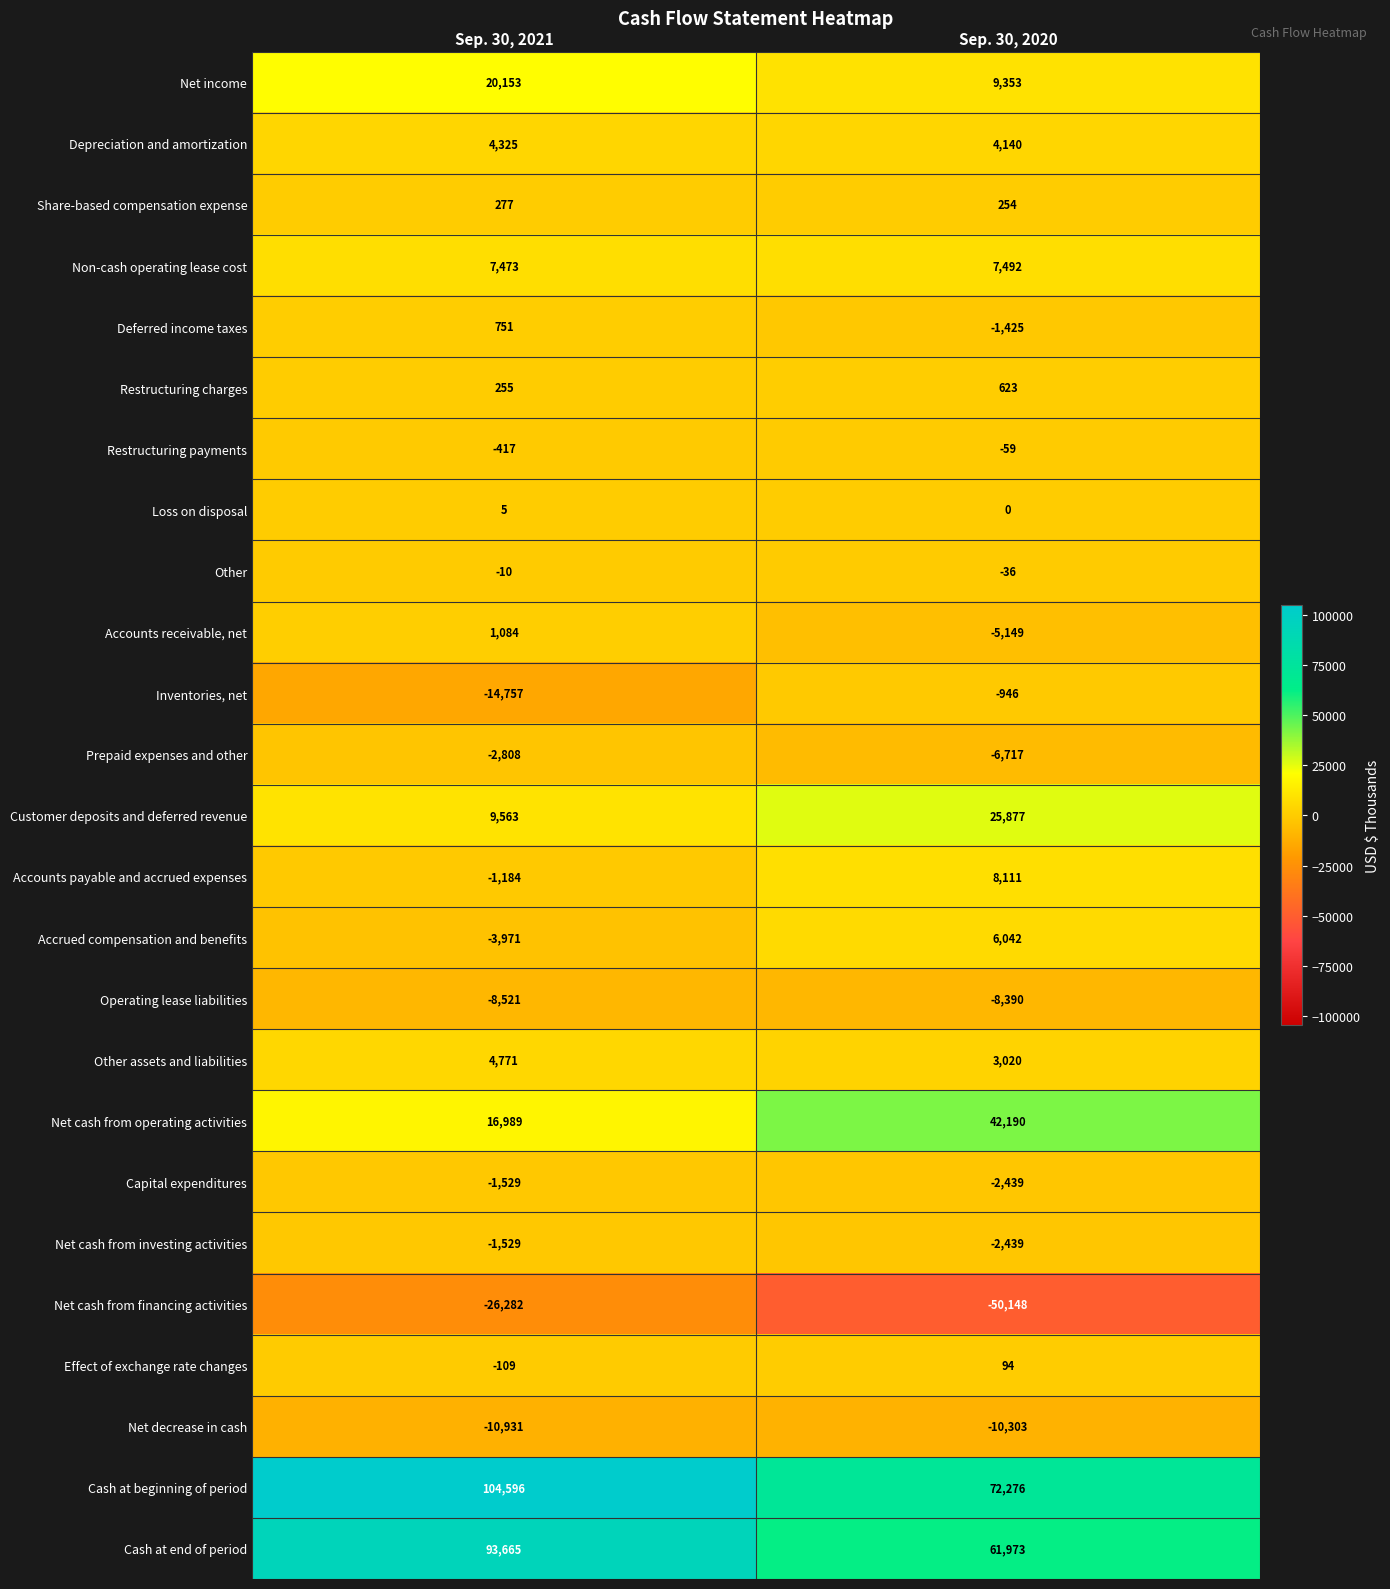

Rank the categories by Restructuring charges value from highest to lowest.

Sep. 30, 2020, Sep. 30, 2021